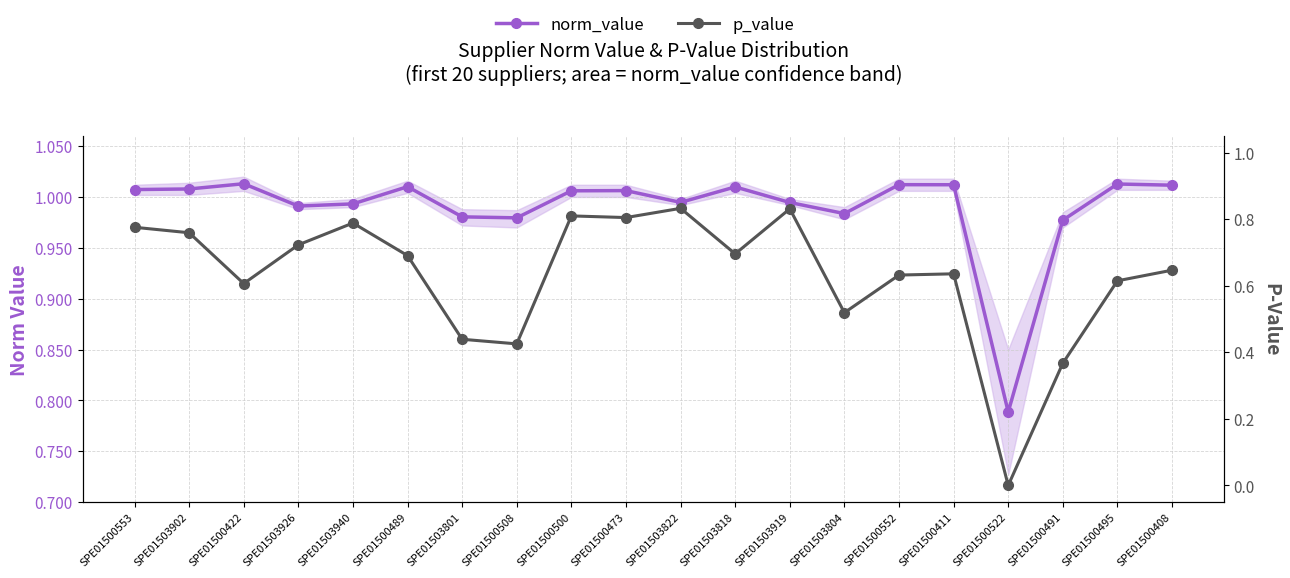

What is the average value of the p_value series?

0.6